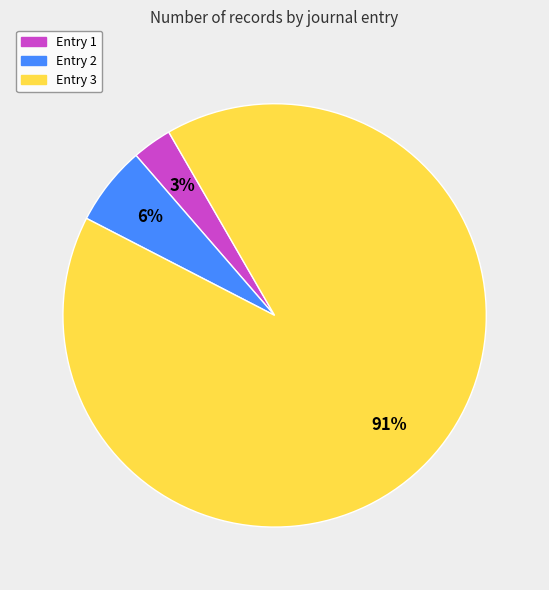

To the nearest percent, what is the difference between the largest and smallest slice percentages?

88%